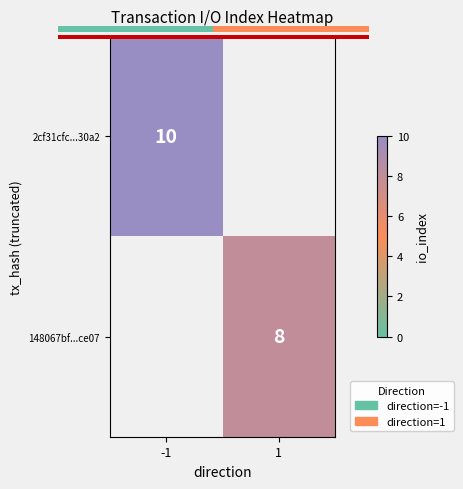

The 148067bf...ce07 series shows 8.0 at 1. True or false?

True